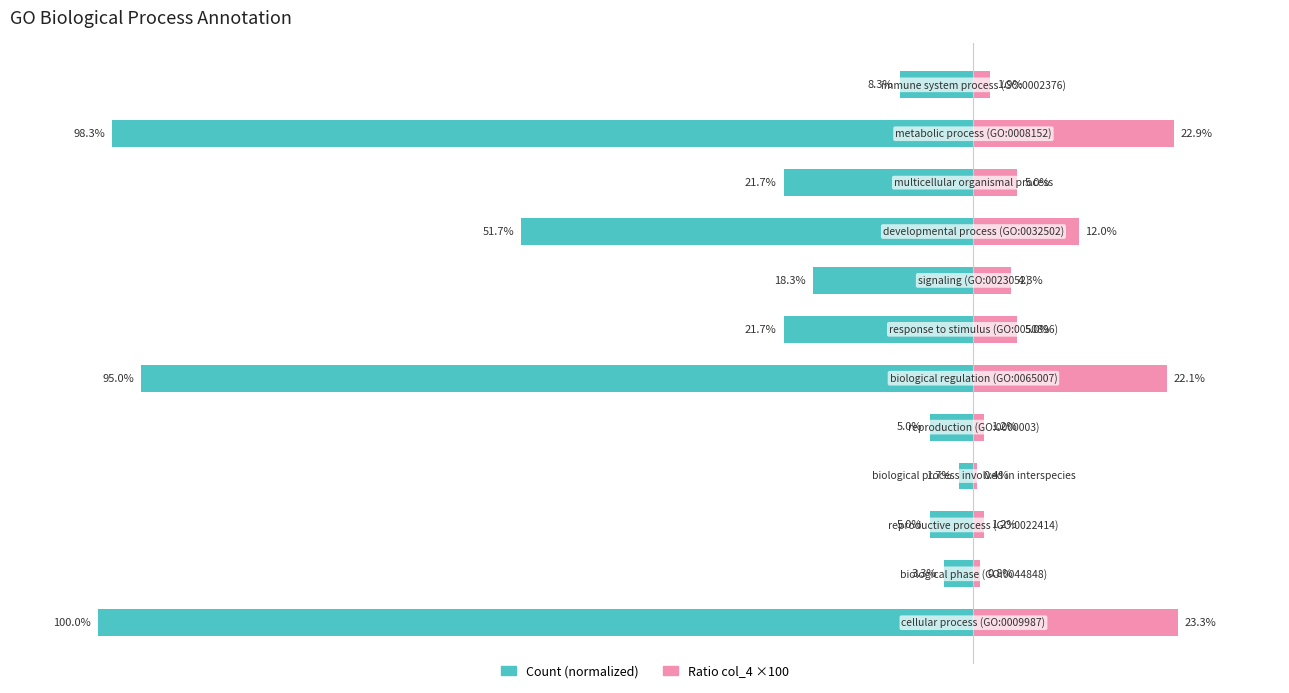

What is the difference between the second highest and second lowest values in the Count (normalized) series?

95.0